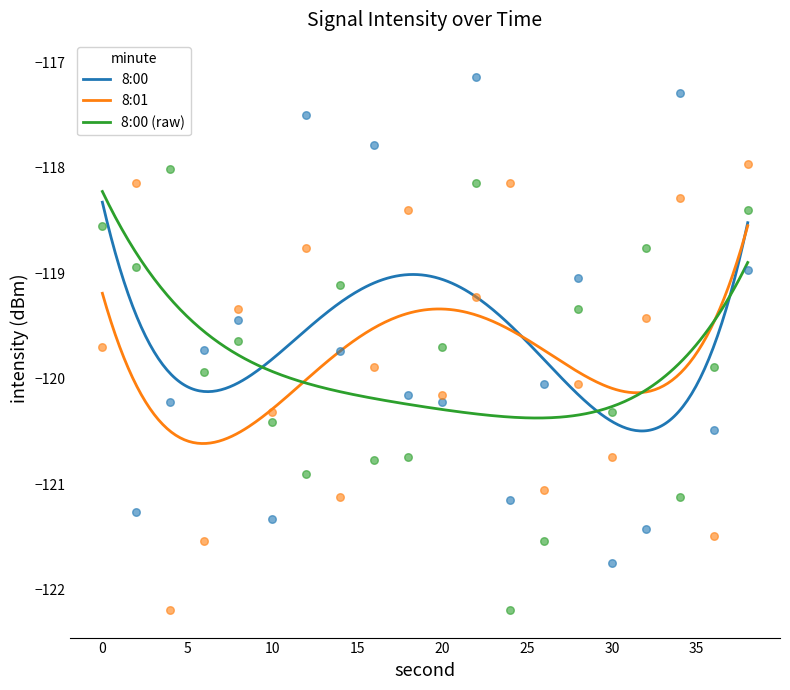

Is the value of 8:00 at 26 greater than the value of 8:01 at 10?

Yes